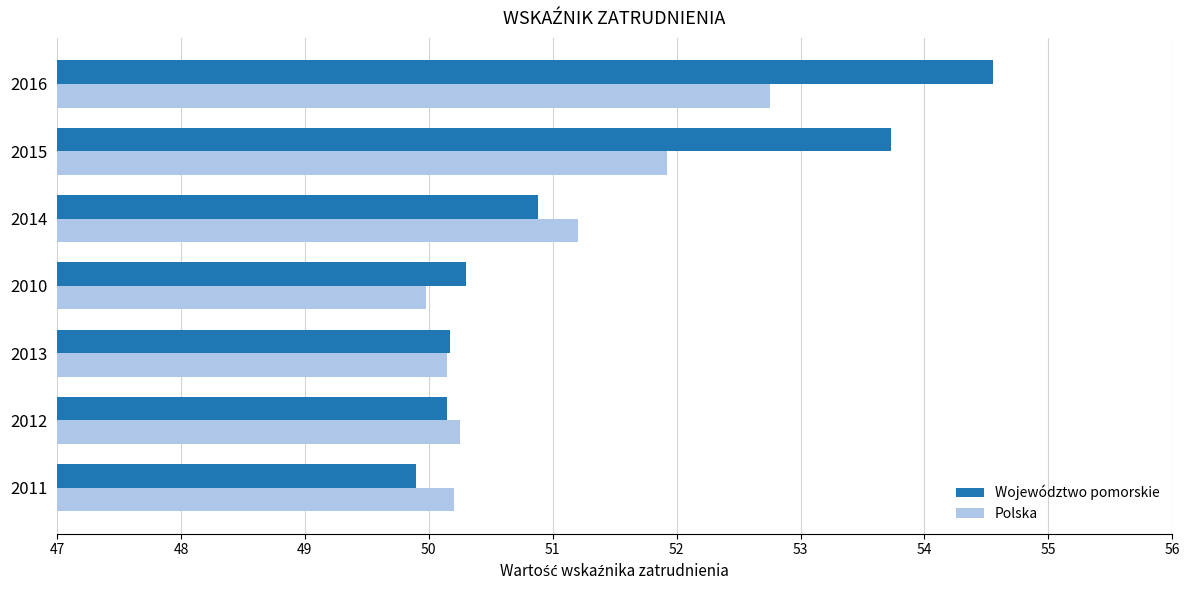

What is the difference between the second highest and second lowest values in the Polska series?

1.8